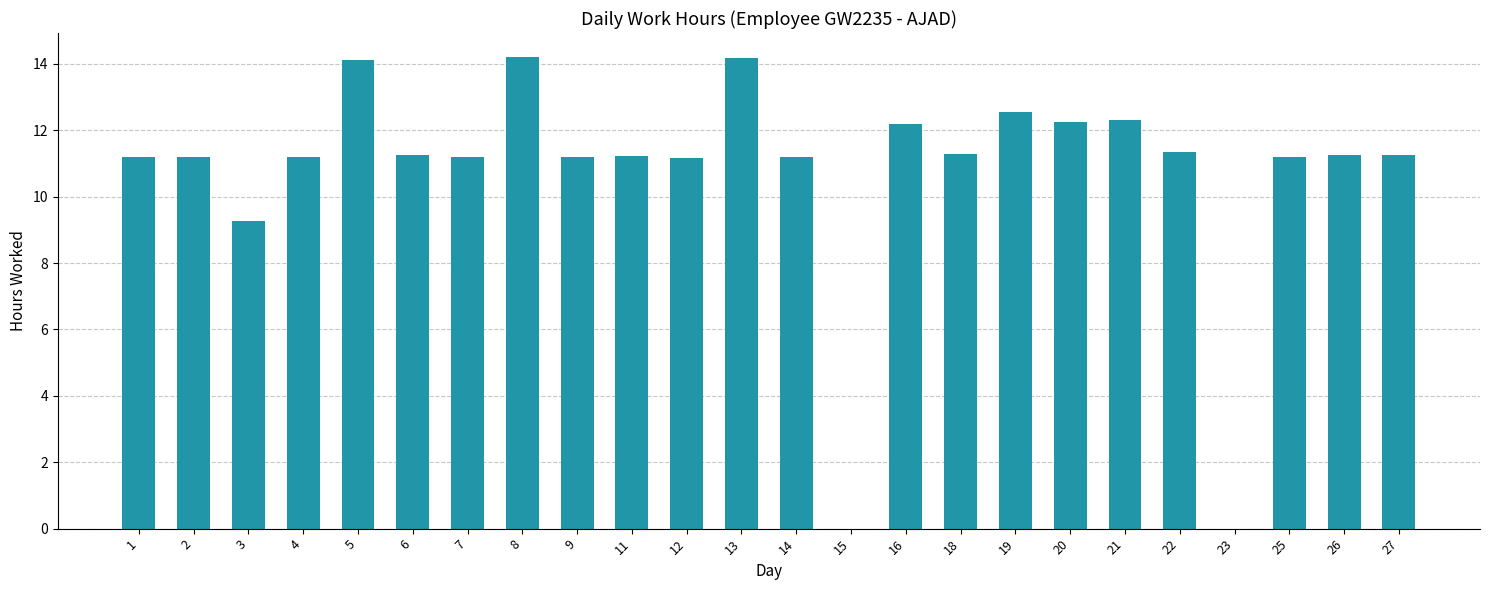

True or false: the data shows 7.8 at 27.

False